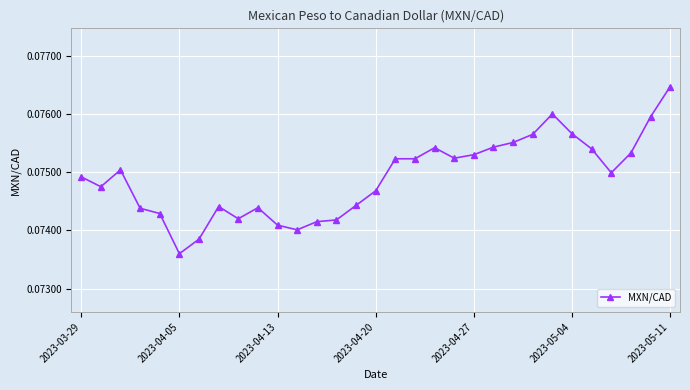

What is the sum of all values?

2.3